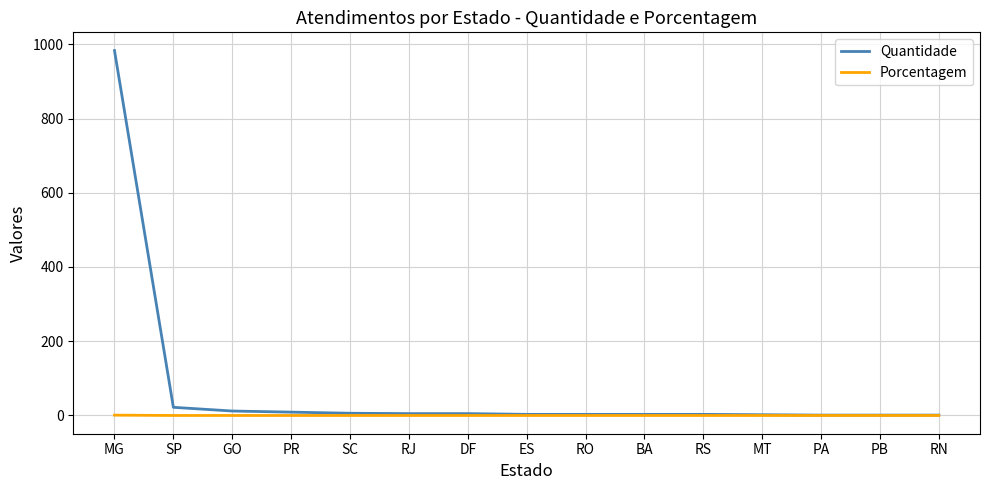

What position from the right is PB?

2